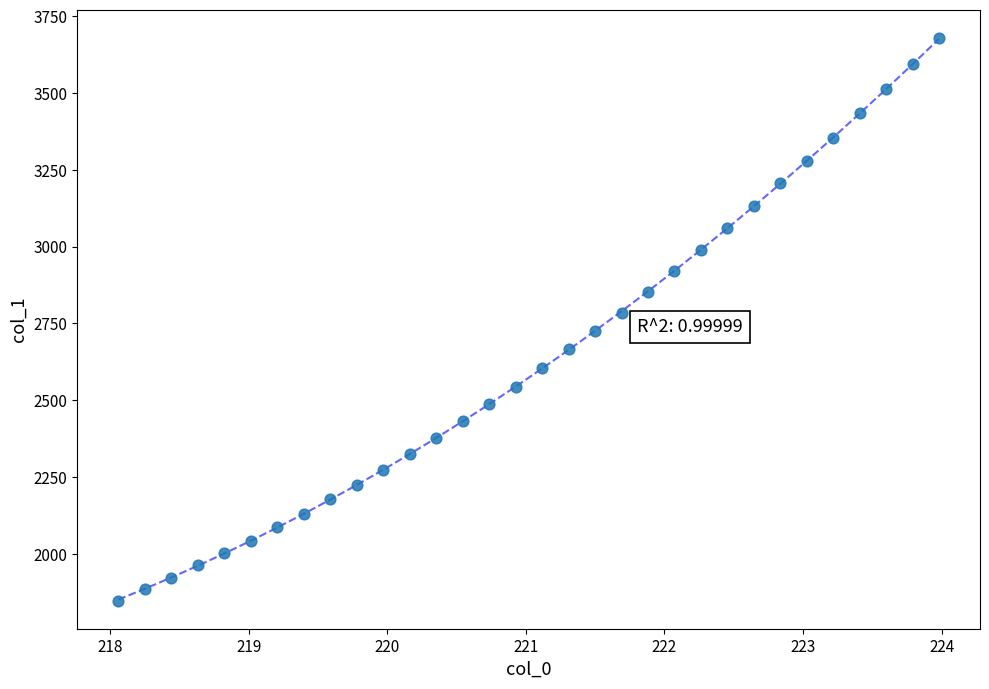

What is the range of Y values (max minus min)?

1830.6